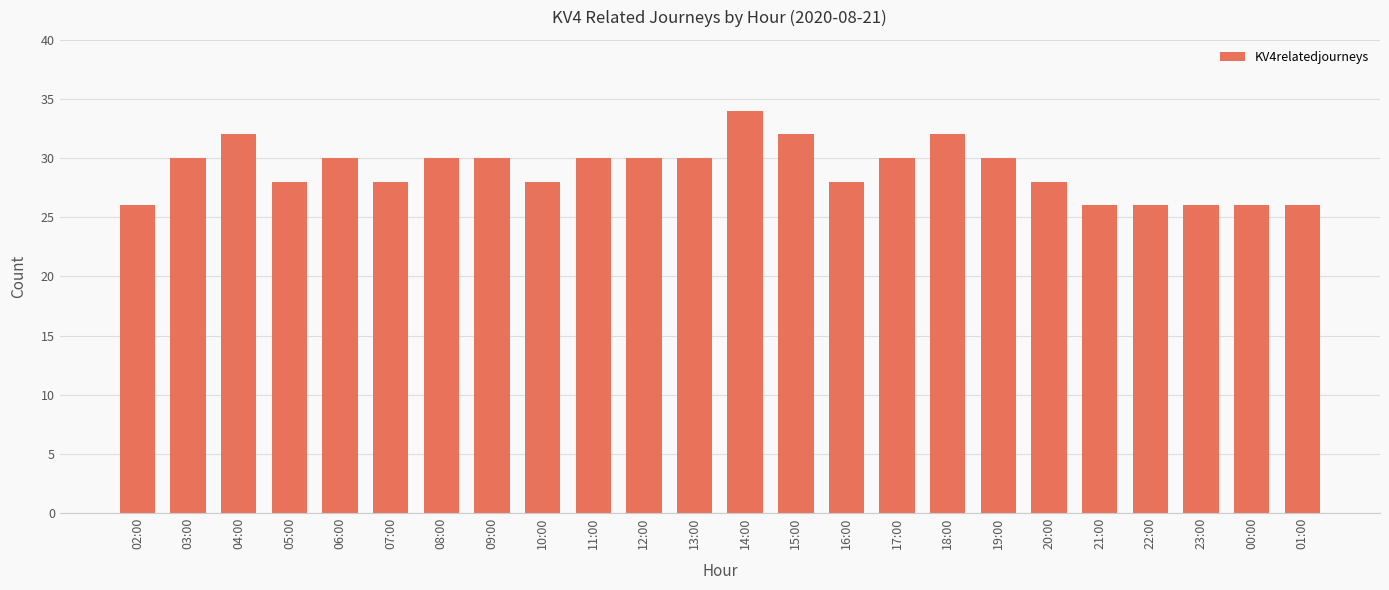

What is the change in value from 04:00 to 21:00?

-6